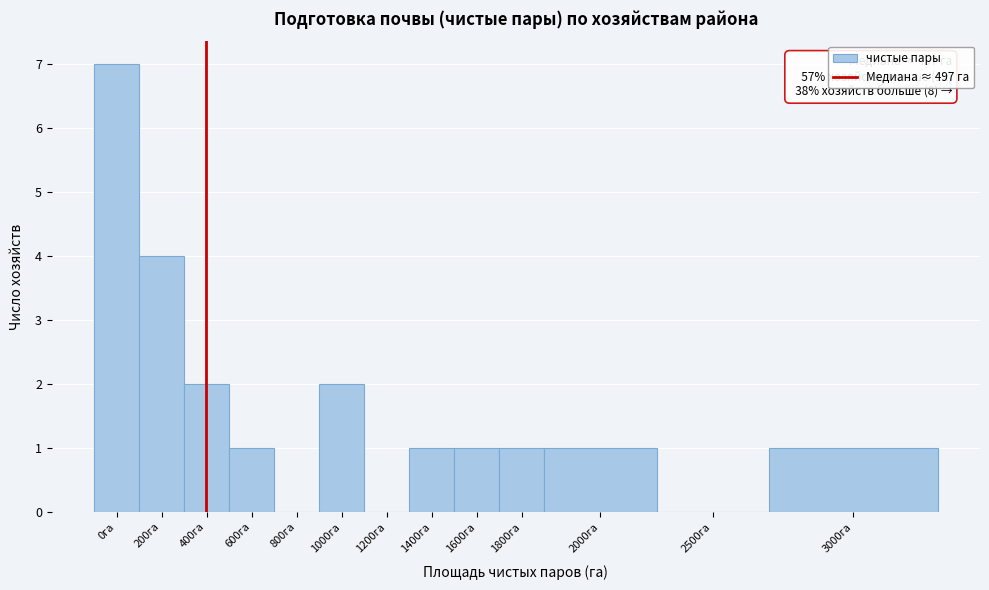

Reading left to right, extract all data points from this chart.

0га=7	200га=4	400га=2	600га=1	800га=0	1000га=2	1200га=0	1400га=1	1600га=1	1800га=1	2000га=1	2500га=0	3000га=1